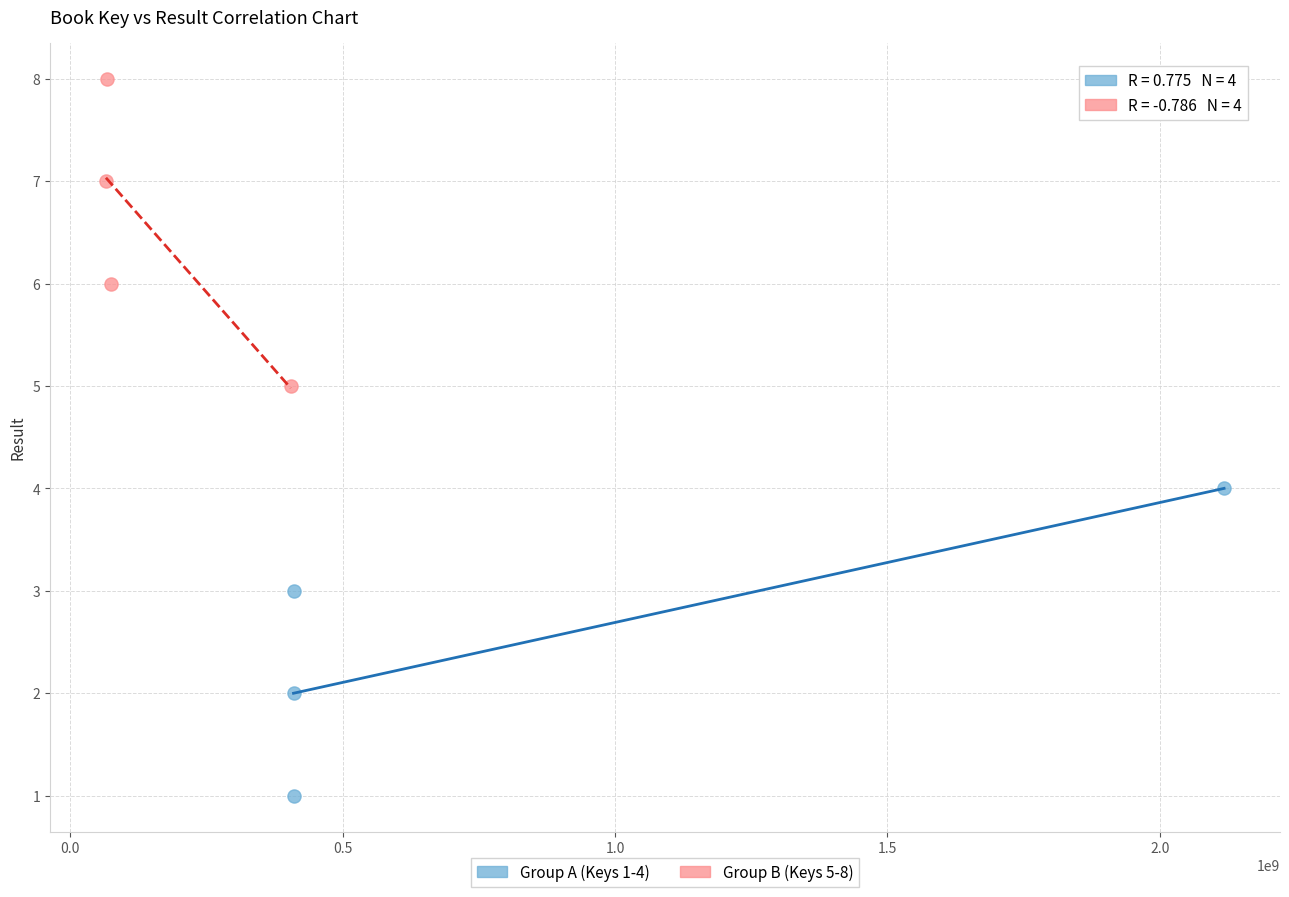

Which series reaches the maximum Y coordinate?

Group B (Keys 5-8)